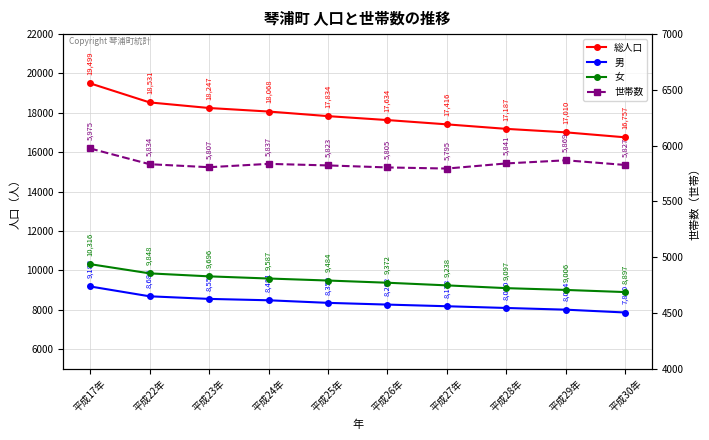

Reading right to left, extract all data points from this chart.

総人口: 平成30年=16757	平成29年=17010	平成28年=17187	平成27年=17416	平成26年=17634	平成25年=17834	平成24年=18068	平成23年=18247	平成22年=18531	平成17年=19499
男: 平成30年=7860	平成29年=8004	平成28年=8090	平成27年=8178	平成26年=8262	平成25年=8350	平成24年=8481	平成23年=8551	平成22年=8683	平成17年=9183
女: 平成30年=8897	平成29年=9006	平成28年=9097	平成27年=9238	平成26年=9372	平成25年=9484	平成24年=9587	平成23年=9696	平成22年=9848	平成17年=10316
世帯数: 平成30年=5827	平成29年=5869	平成28年=5841	平成27年=5795	平成26年=5805	平成25年=5823	平成24年=5837	平成23年=5807	平成22年=5834	平成17年=5975